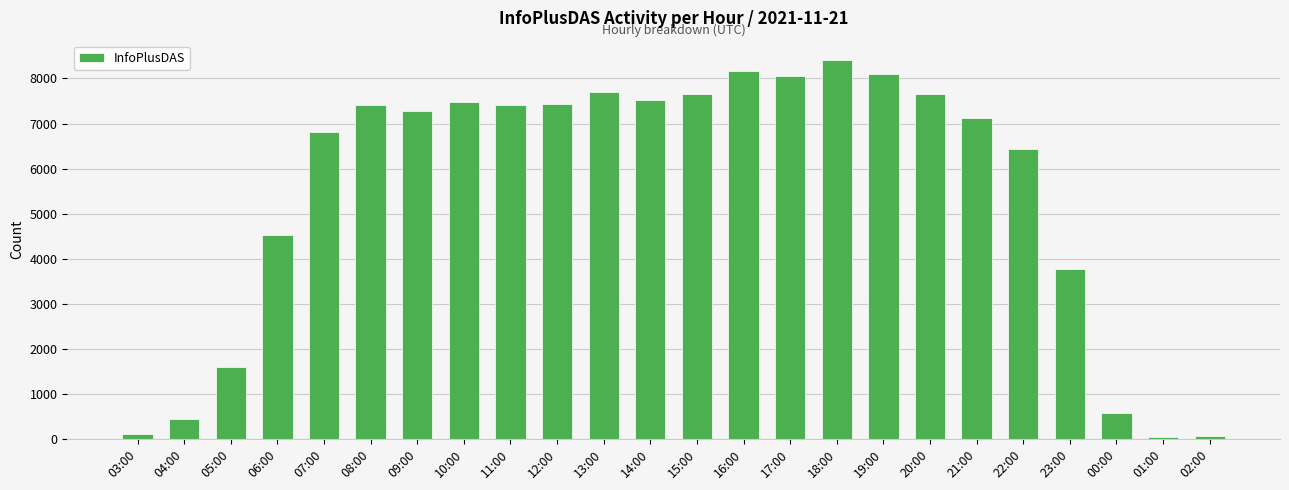

How many distinct data groups are displayed?

1